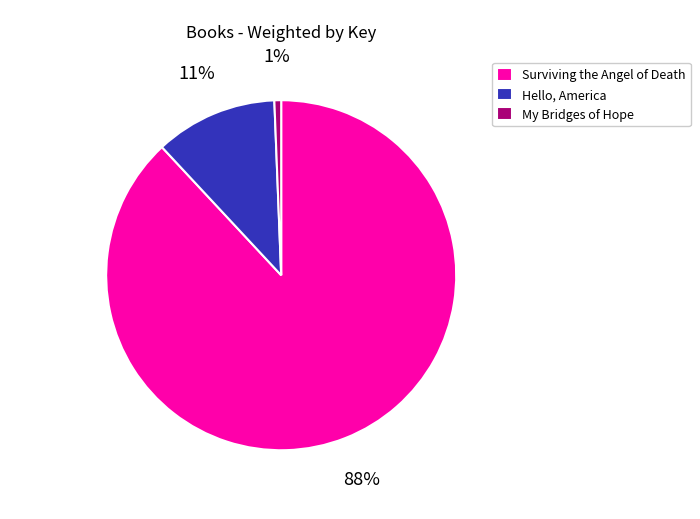

Rank the categories by value from lowest to highest.

My Bridges of Hope, Hello, America, Surviving the Angel of Death